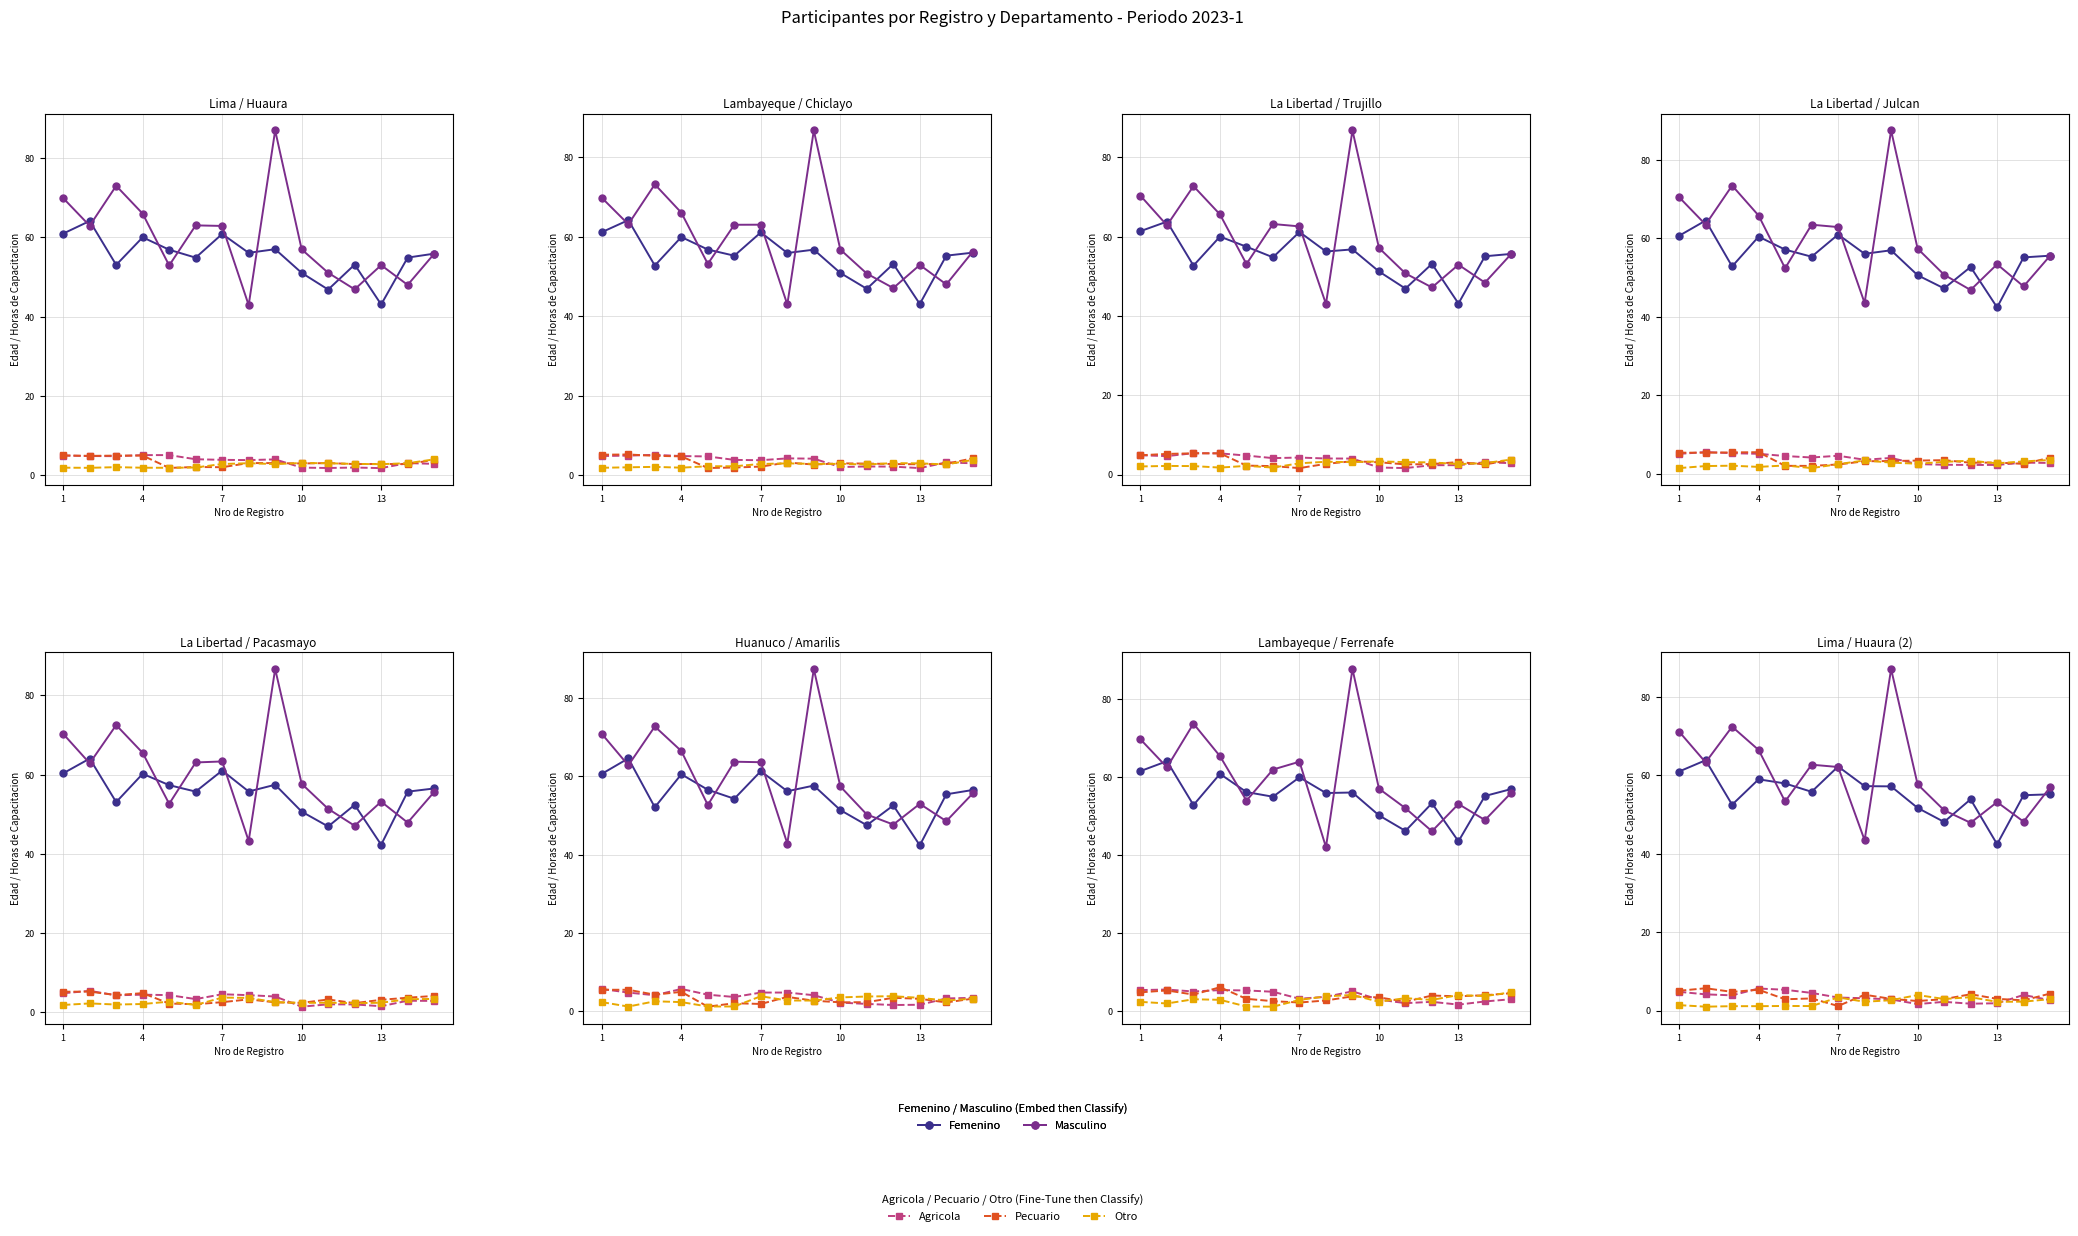

Where is Otro nearest to the value 2?

13